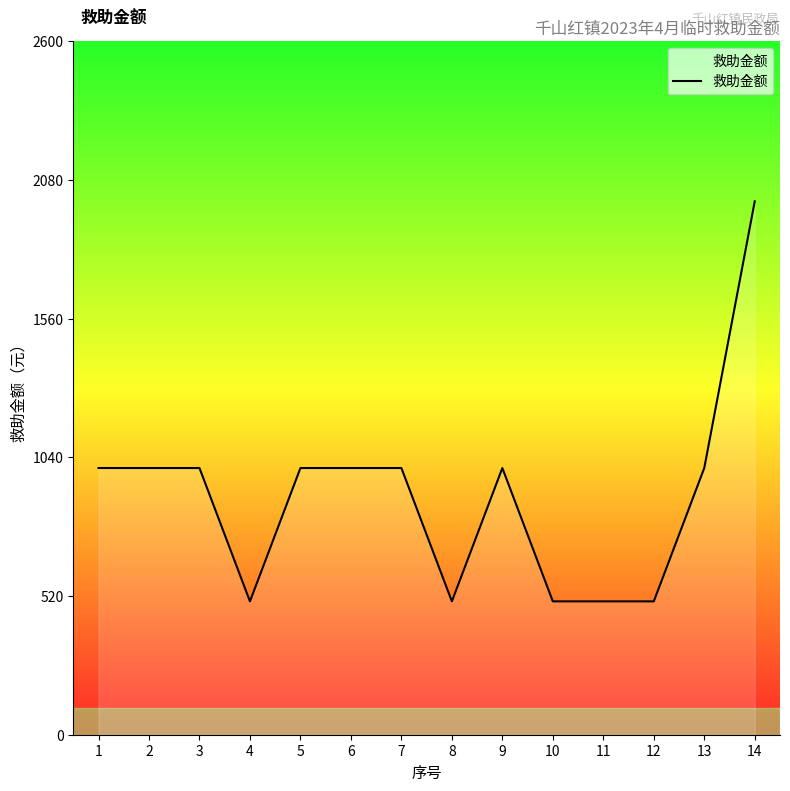

What is the minimum value shown in the chart?

500